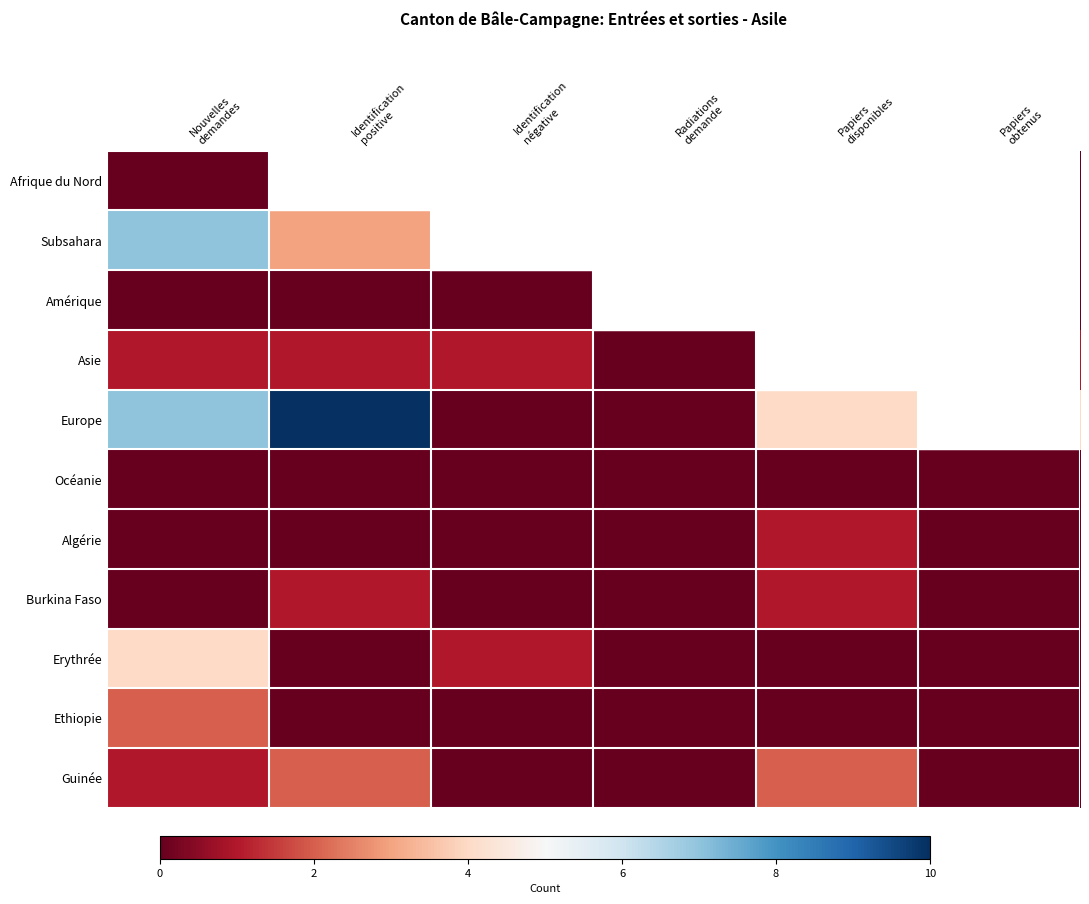

Reading left to right, list all the values displayed in this chart.

Afrique du Nord: Nouvelles
demandes=0.0	Identification
positive=0.0	Identification
négative=0.0	Radiations
demande=0.0	Papiers
disponibles=0.0	Papiers
obtenus=0.0
Subsahara: Nouvelles
demandes=0.7	Identification
positive=0.3	Identification
négative=0.1	Radiations
demande=0.0	Papiers
disponibles=0.3	Papiers
obtenus=0.0
Amérique: Nouvelles
demandes=0.0	Identification
positive=0.0	Identification
négative=0.0	Radiations
demande=0.0	Papiers
disponibles=0.0	Papiers
obtenus=0.0
Asie: Nouvelles
demandes=0.1	Identification
positive=0.1	Identification
négative=0.1	Radiations
demande=0.0	Papiers
disponibles=0.3	Papiers
obtenus=0.1
Europe: Nouvelles
demandes=0.7	Identification
positive=1.0	Identification
négative=0.0	Radiations
demande=0.0	Papiers
disponibles=0.4	Papiers
obtenus=0.4
Océanie: Nouvelles
demandes=0.0	Identification
positive=0.0	Identification
négative=0.0	Radiations
demande=0.0	Papiers
disponibles=0.0	Papiers
obtenus=0.0
Algérie: Nouvelles
demandes=0.0	Identification
positive=0.0	Identification
négative=0.0	Radiations
demande=0.0	Papiers
disponibles=0.1	Papiers
obtenus=0.0
Burkina Faso: Nouvelles
demandes=0.0	Identification
positive=0.1	Identification
négative=0.0	Radiations
demande=0.0	Papiers
disponibles=0.1	Papiers
obtenus=0.0
Erythrée: Nouvelles
demandes=0.4	Identification
positive=0.0	Identification
négative=0.1	Radiations
demande=0.0	Papiers
disponibles=0.0	Papiers
obtenus=0.0
Ethiopie: Nouvelles
demandes=0.2	Identification
positive=0.0	Identification
négative=0.0	Radiations
demande=0.0	Papiers
disponibles=0.0	Papiers
obtenus=0.0
Guinée: Nouvelles
demandes=0.1	Identification
positive=0.2	Identification
négative=0.0	Radiations
demande=0.0	Papiers
disponibles=0.2	Papiers
obtenus=0.0